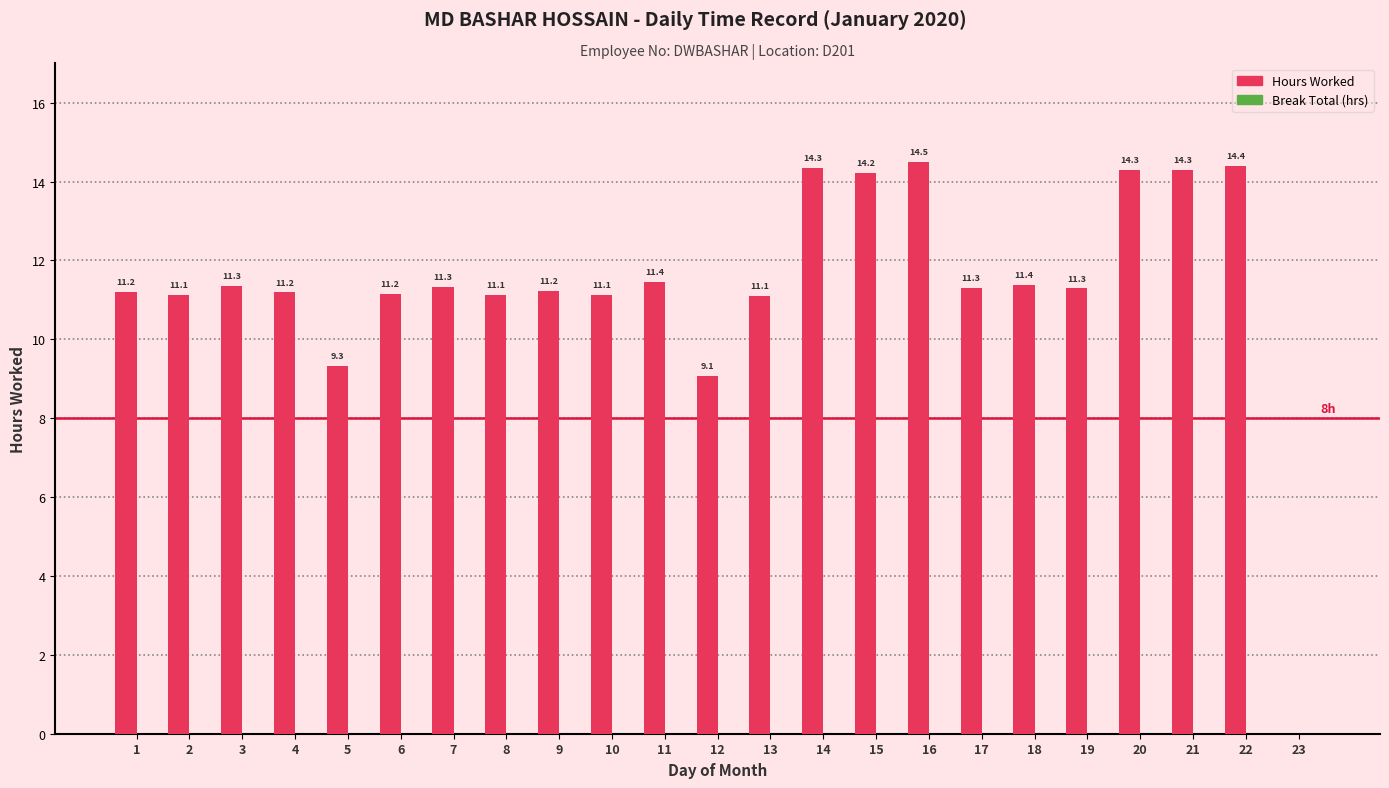

What is the change in value from 4 to 17?

+0.1